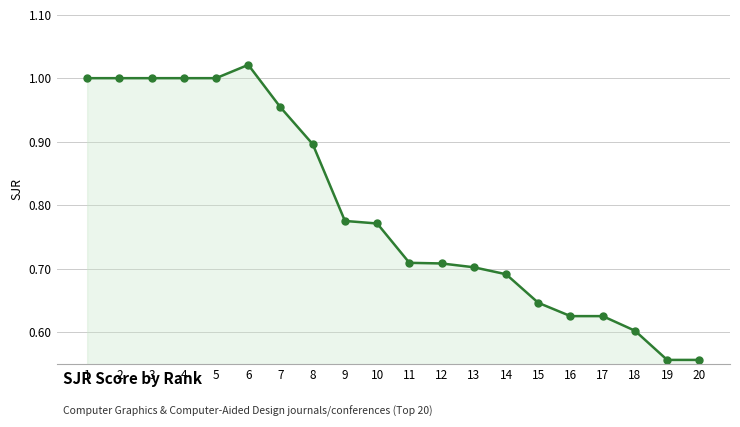

What is the change in value from 8 to 14?

-0.2